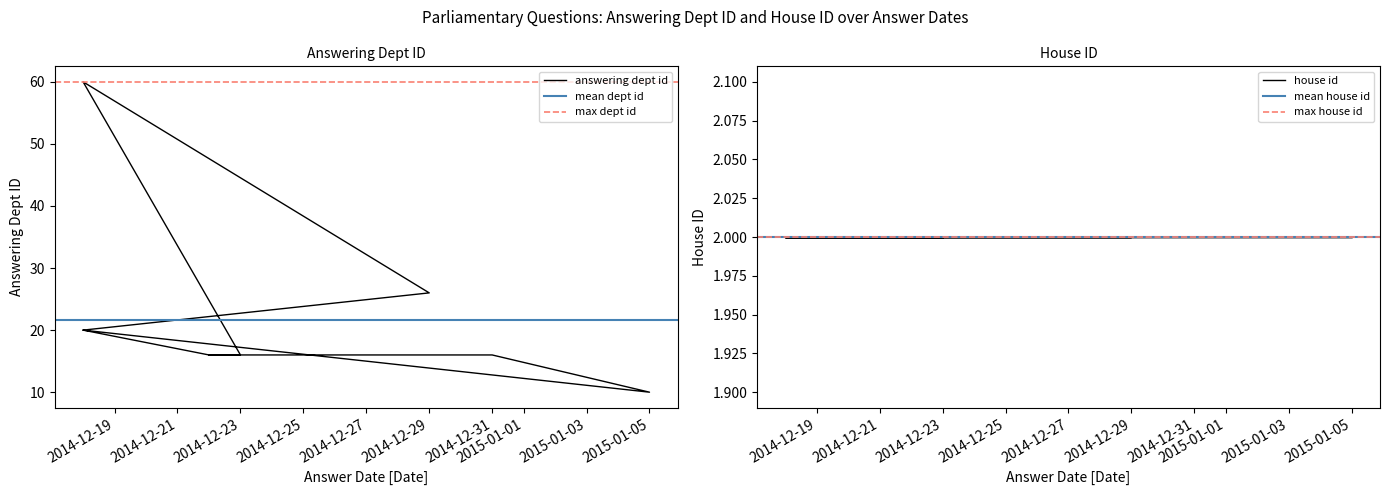

How many interior local valleys (lower than both neighbors) does the data have?

1